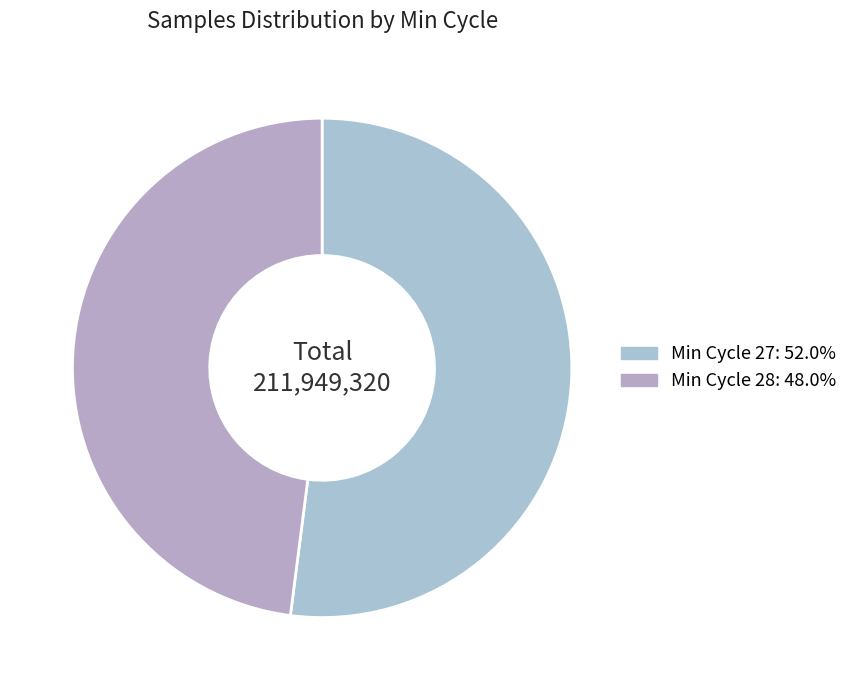

Is there any slice that represents more than half of the pie?

Yes